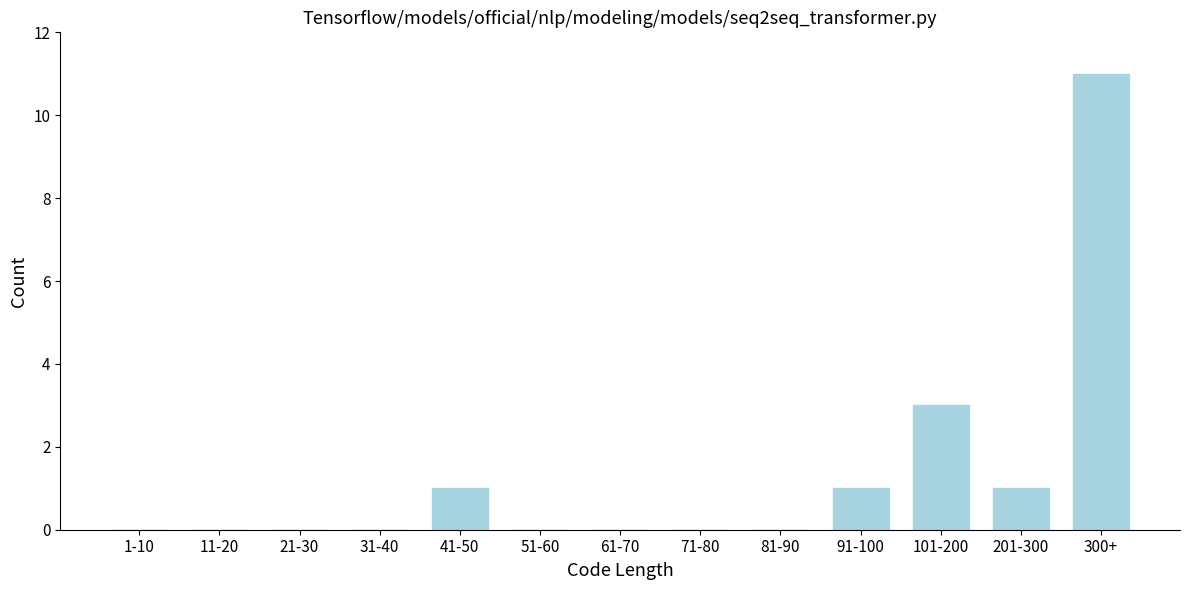

Reading left to right, transcribe all the data shown in this chart.

1-10=0	11-20=0	21-30=0	31-40=0	41-50=1	51-60=0	61-70=0	71-80=0	81-90=0	91-100=1	101-200=3	201-300=1	300+=11